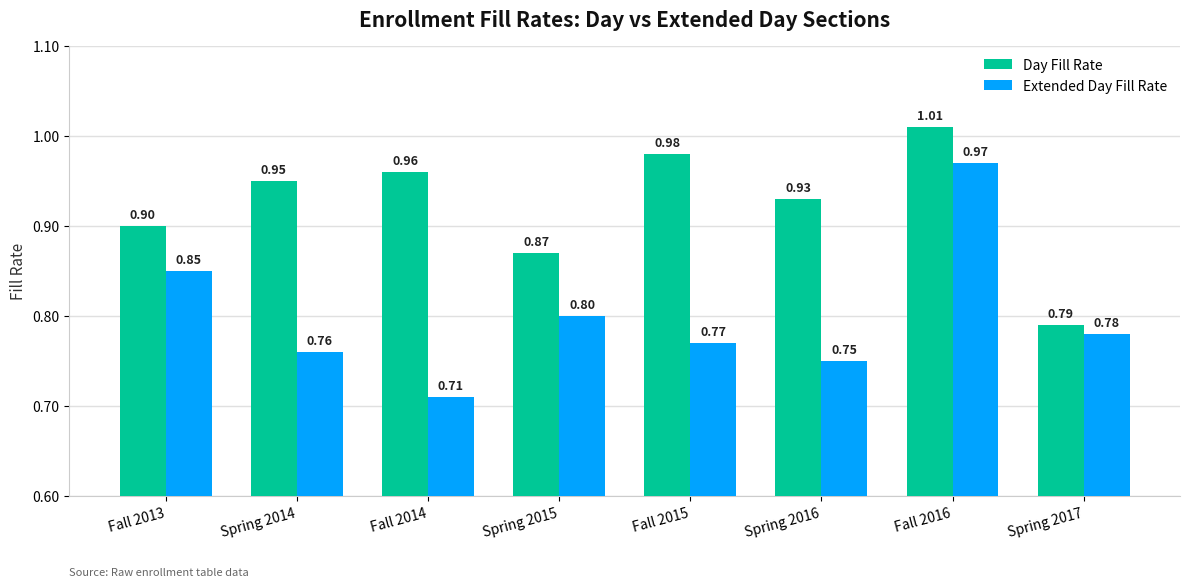

Which series has the largest total across all categories?

Day Fill Rate